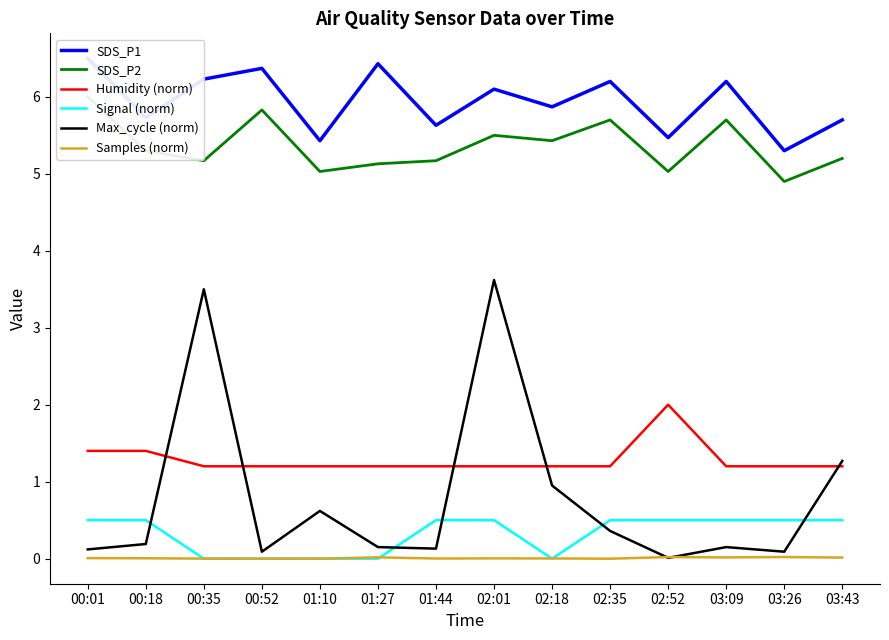

True or false: SDS_P2 and Signal (norm) intersect in this chart.

False